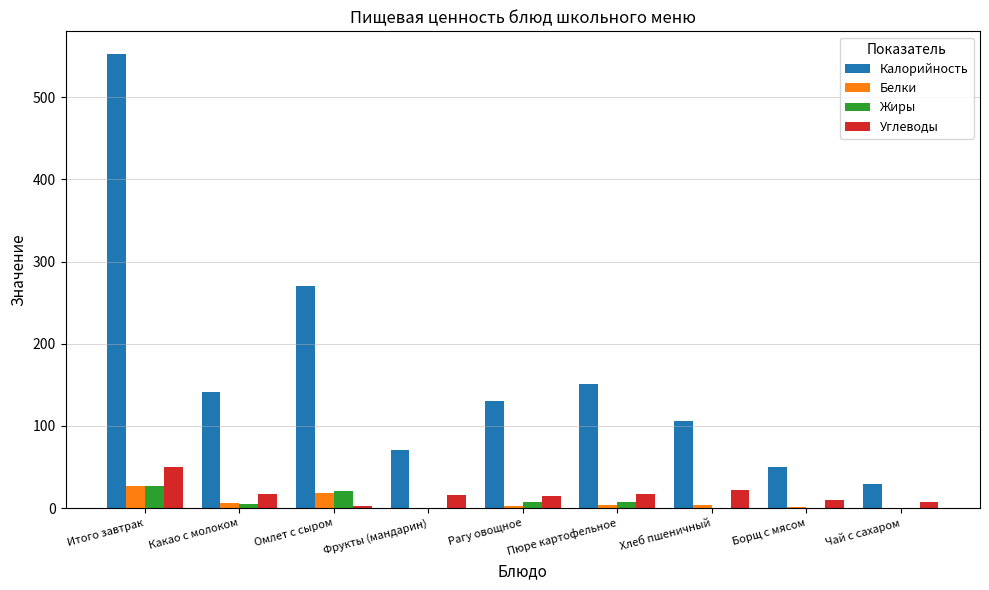

How many distinct data groups are displayed?

4